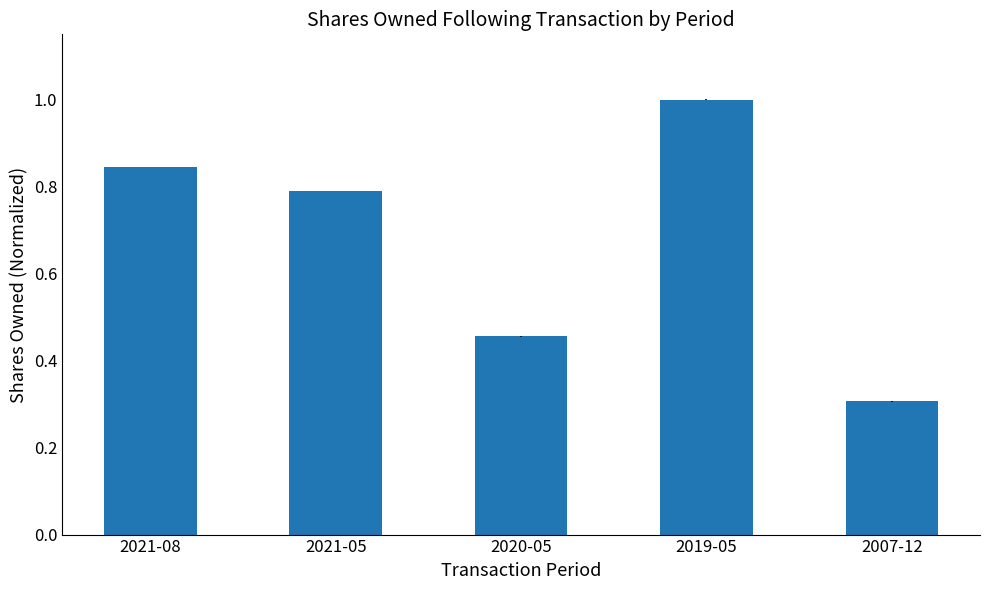

What is the difference between the maximum and minimum values?

0.7